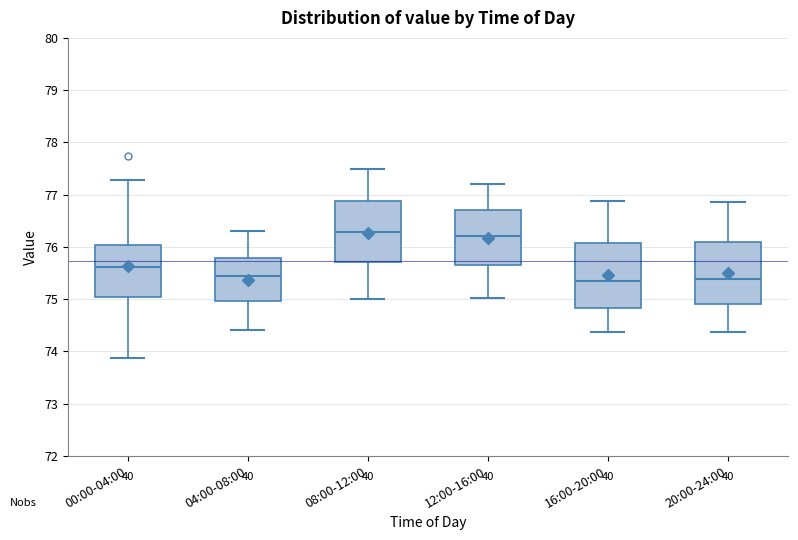

Reading left to right, read every box against the y-axis: the position of its median line, the range the box covers, and the ends of its whiskers. The values are not printed on the chart, so give them approximately, as read against the axis.

00:00-04:00: median 75.6, box 75.1 to 76.0, whiskers 73.9 to 77.3
04:00-08:00: median 75.4, box 75.0 to 75.8, whiskers 74.4 to 76.3
08:00-12:00: median 76.3, box 75.7 to 76.9, whiskers 75.0 to 77.5
12:00-16:00: median 76.2, box 75.7 to 76.7, whiskers 75.0 to 77.2
16:00-20:00: median 75.3, box 74.8 to 76.1, whiskers 74.4 to 76.9
20:00-24:00: median 75.4, box 74.9 to 76.1, whiskers 74.4 to 76.9